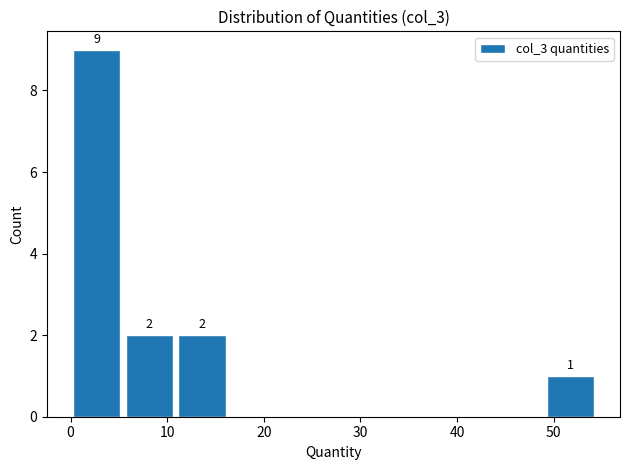

Over which range of the x-axis is the bar tallest?

0 to 6